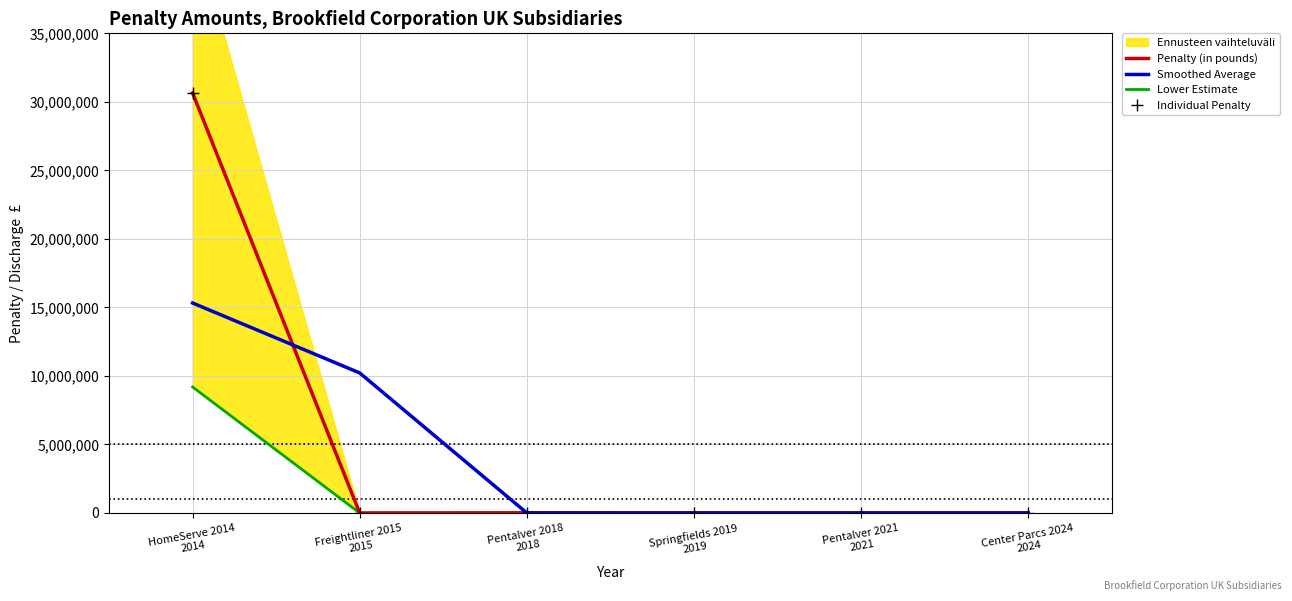

What position from the right is Freightliner 2015
2015?

5